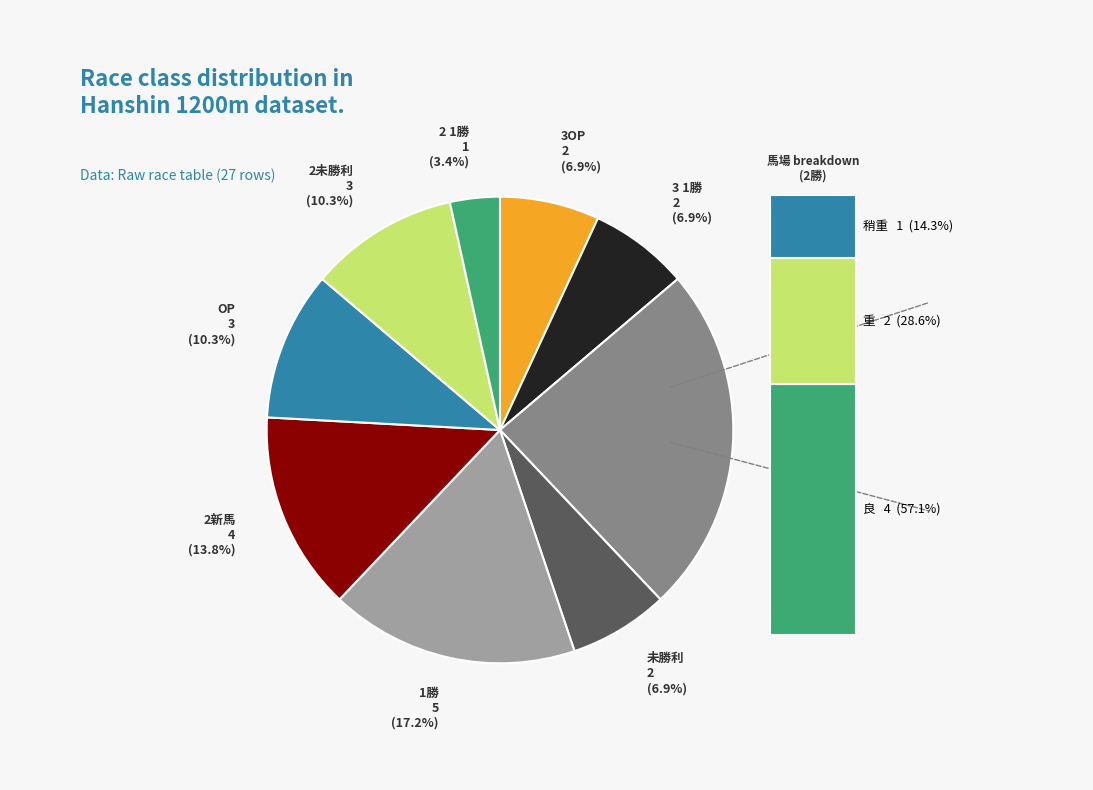

How many slices are in this pie chart?

9